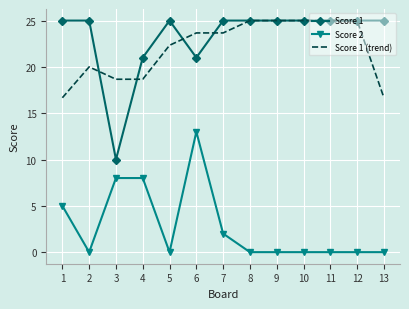

How many Score 2 values are between 0 and 5?

10